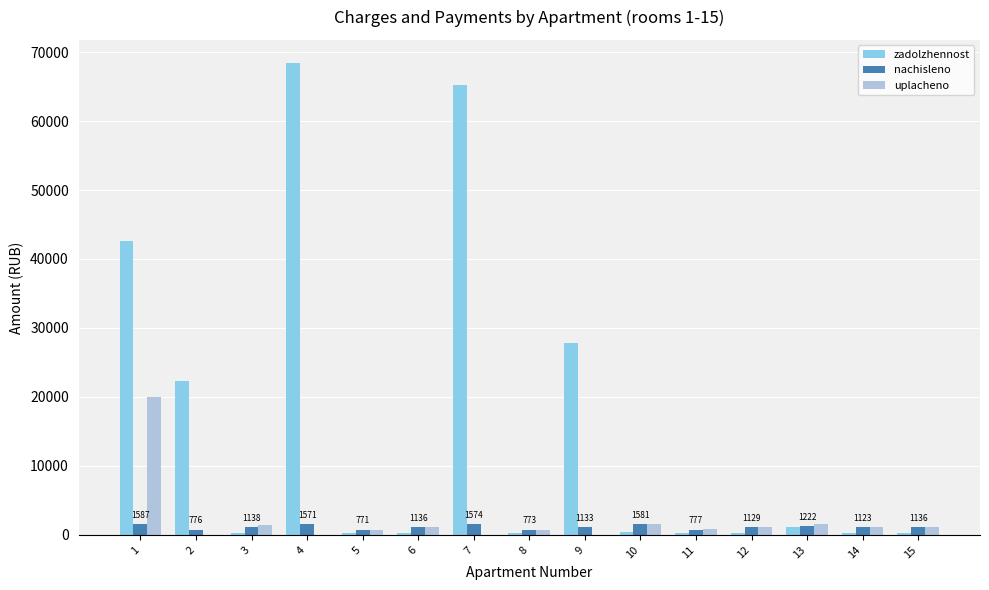

Which series has the largest total across all categories?

zadolzhennost